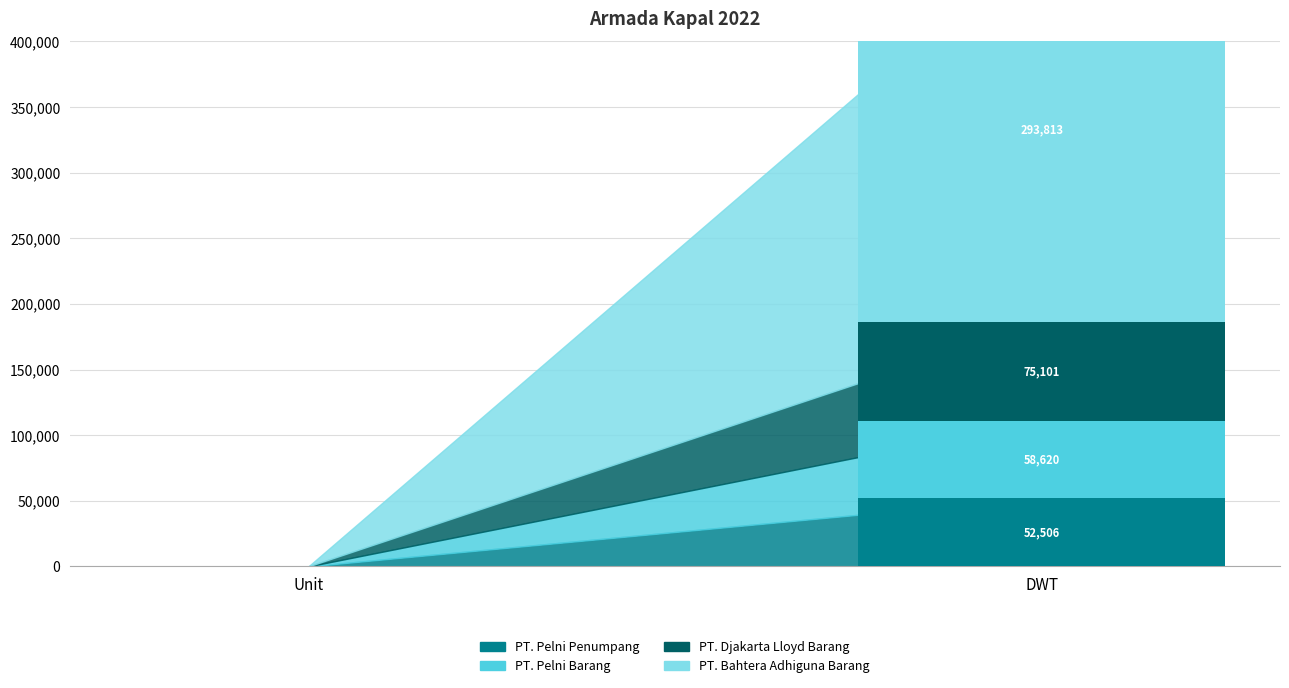

What is the label of the 2nd bar from the left?

DWT